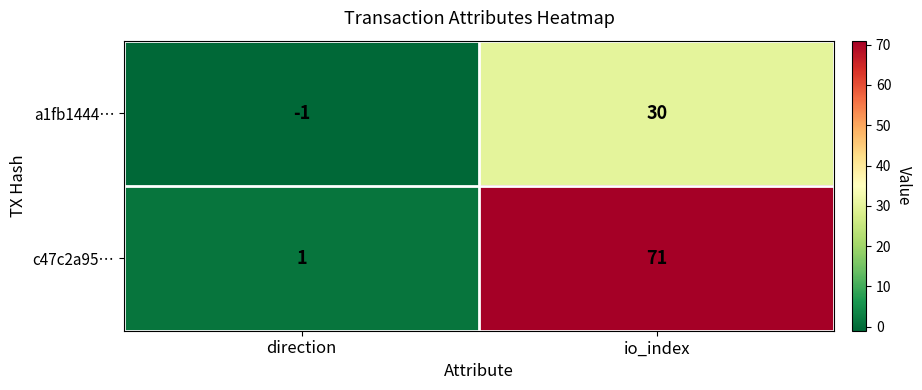

The a1fb1444… series shows -1 at direction. True or false?

True